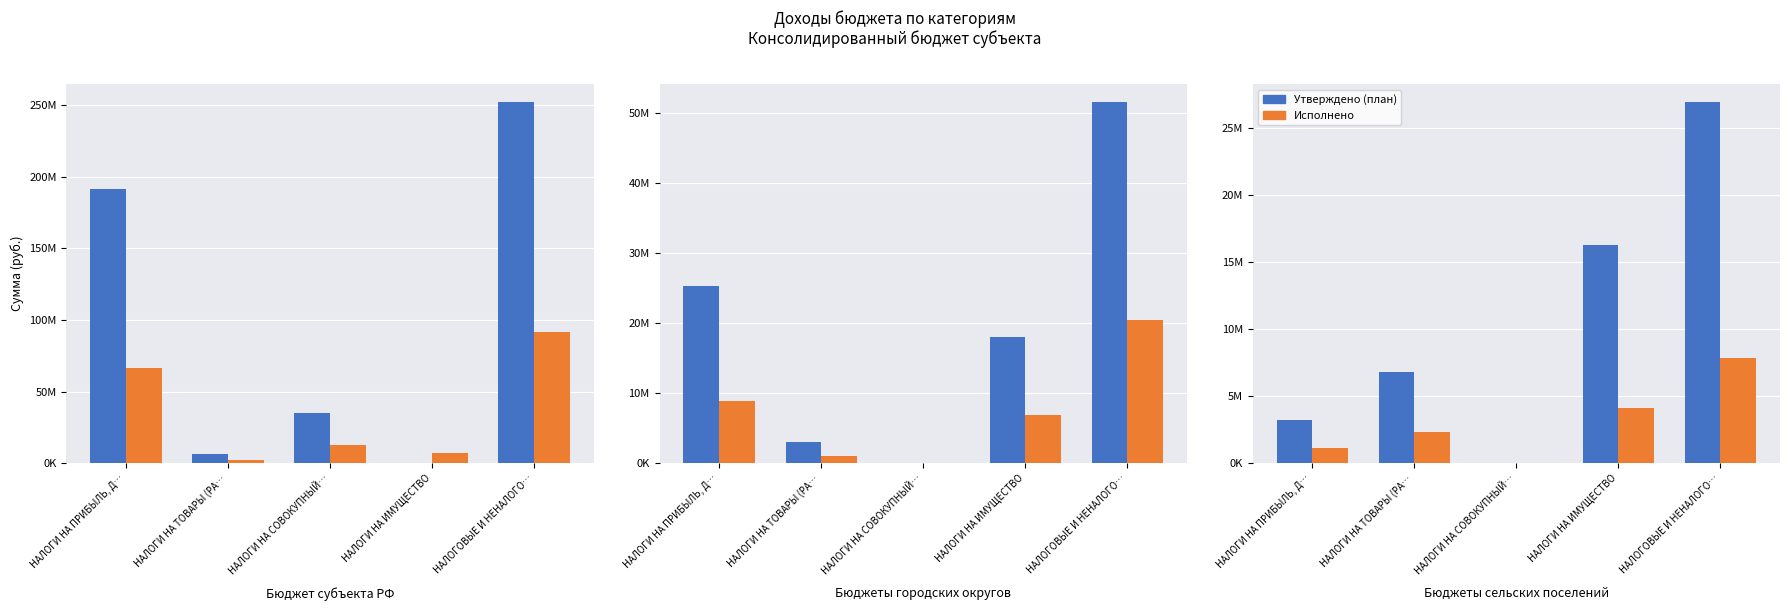

Which has a higher value, НАЛОГИ НА ПРИБЫЛЬ, Д… or НАЛОГИ НА СОВОКУПНЫЙ…?

НАЛОГИ НА ПРИБЫЛЬ, Д…